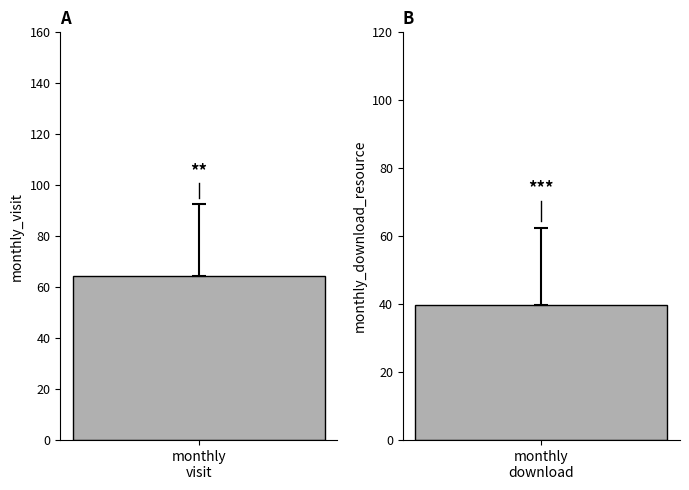

What are all the series names shown in the legend?

monthly_visit, monthly_download_resource